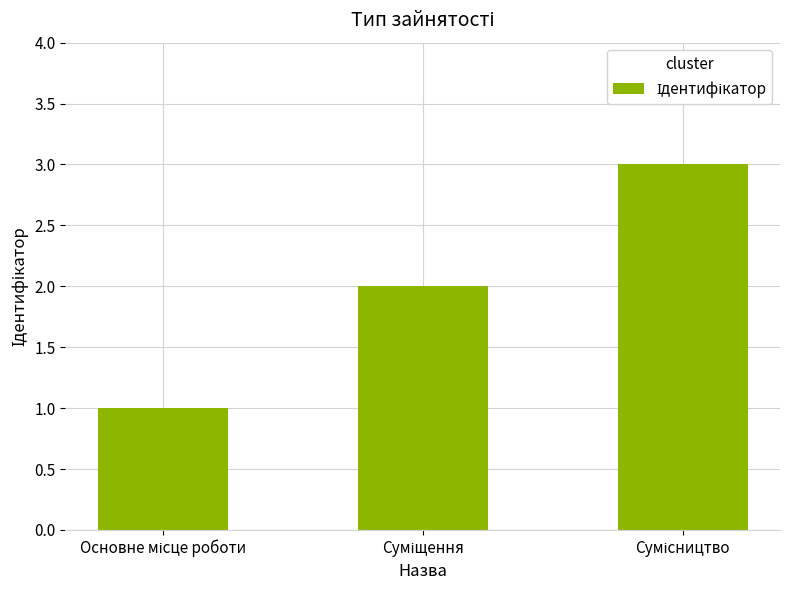

What is the maximum value shown in the chart?

3